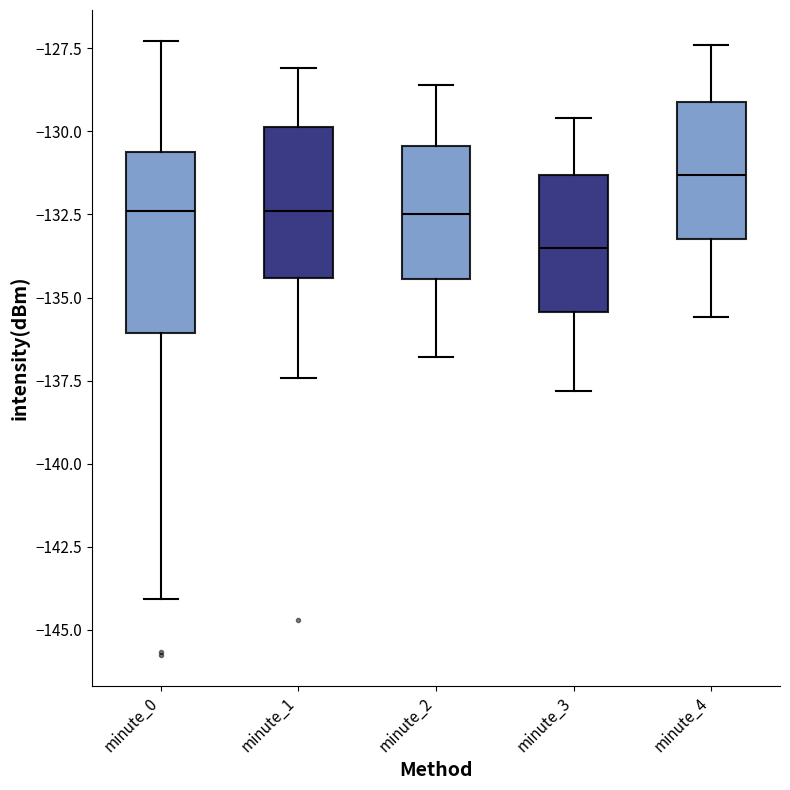

Comparing the boxes themselves (not the whiskers), which one is the tallest?

minute_0